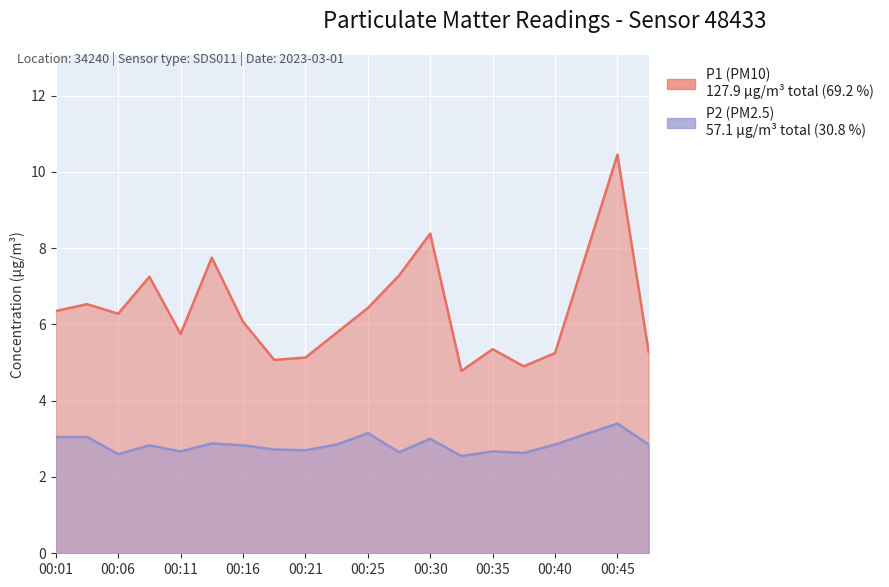

What is the difference between the maximum and minimum values in the P2 series?

0.9